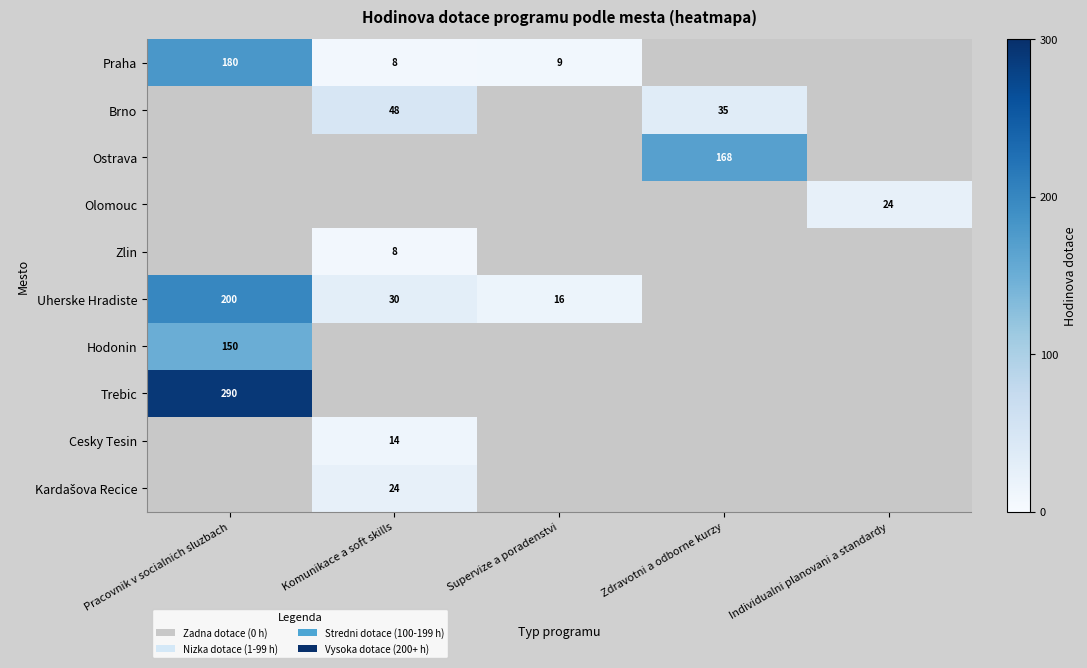

At how many categories does at least one series exceed 14?

5